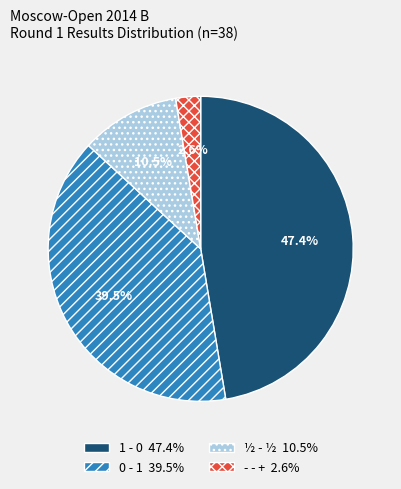

Which has a higher value, ½ - ½ or 1 - 0?

1 - 0